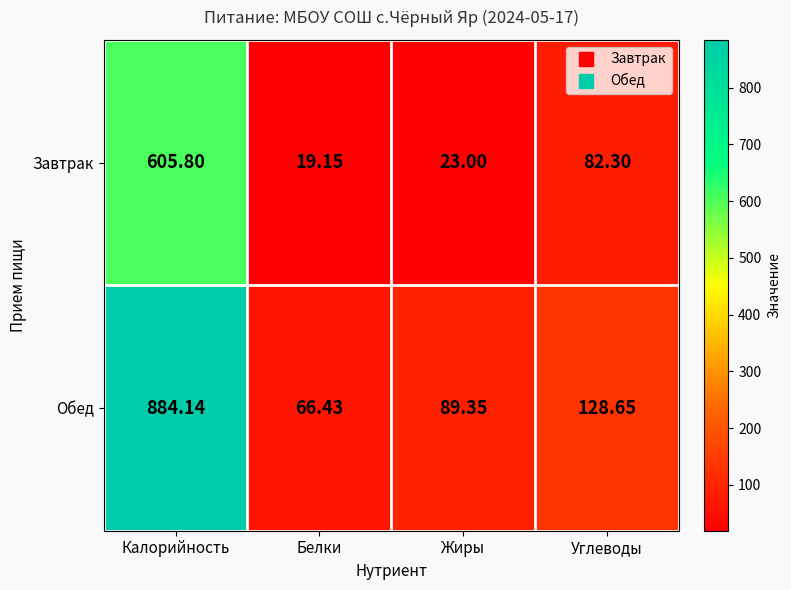

Which series has the widest spread of values?

Обед